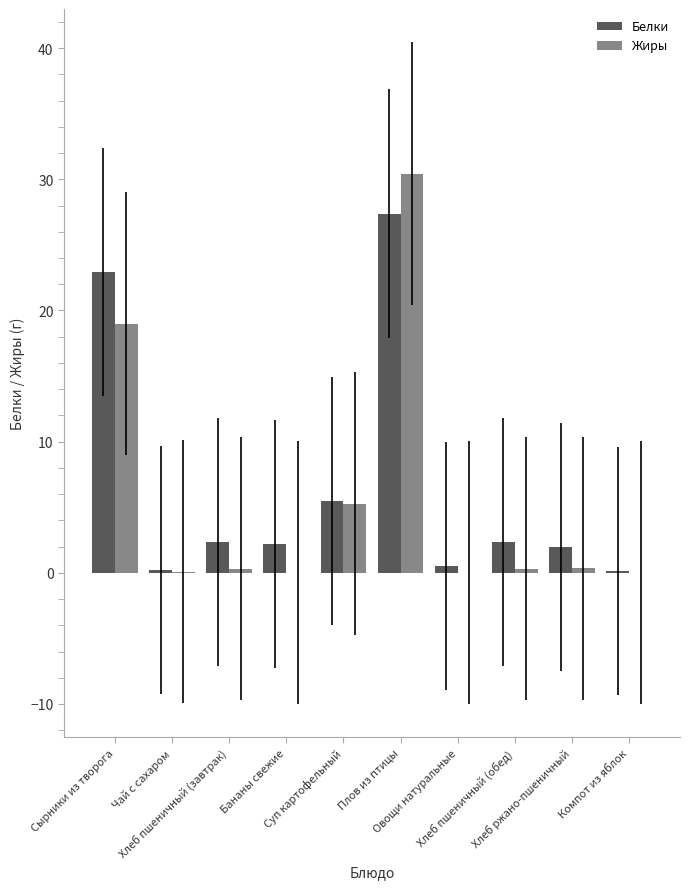

What are all the series names shown in the legend?

Белки, Жиры